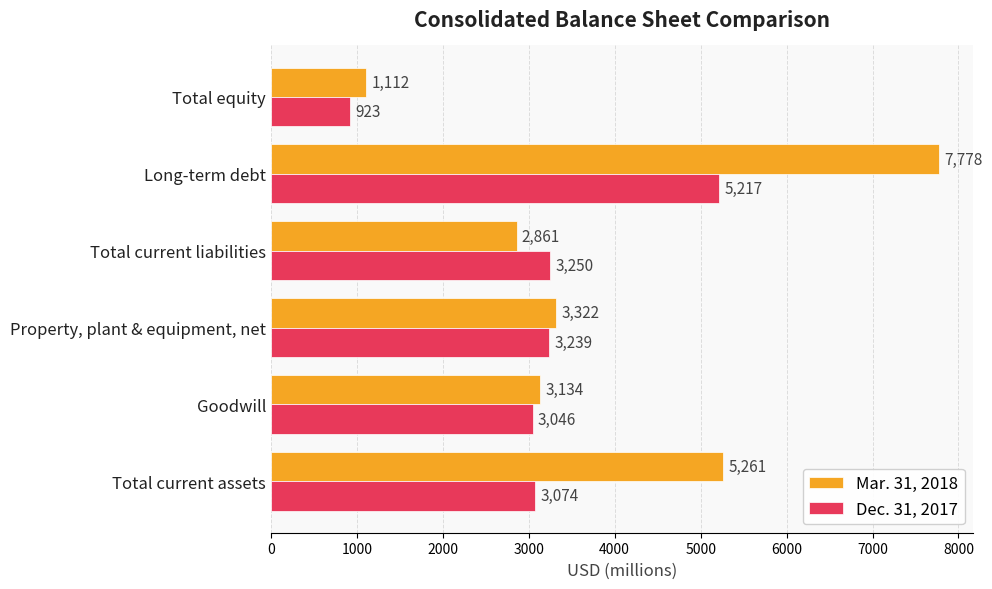

What is the difference between the maximum and second lowest values in the Mar. 31, 2018 series?

4917